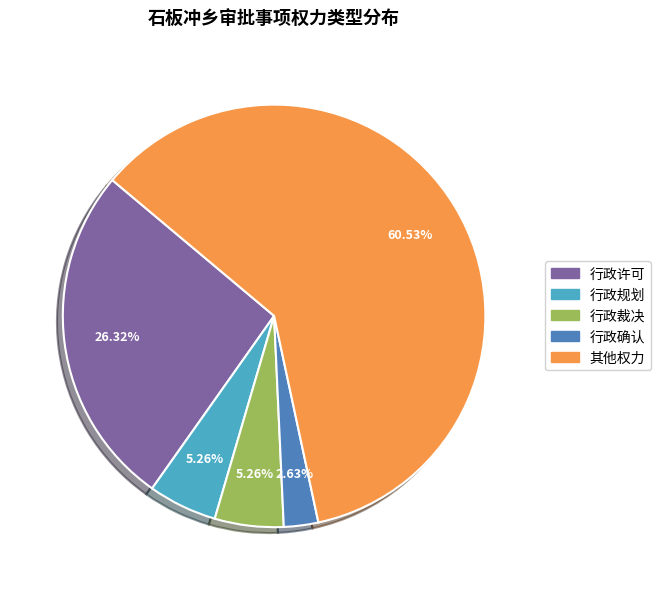

Which has a higher value, 其他权力 or 行政裁决?

其他权力